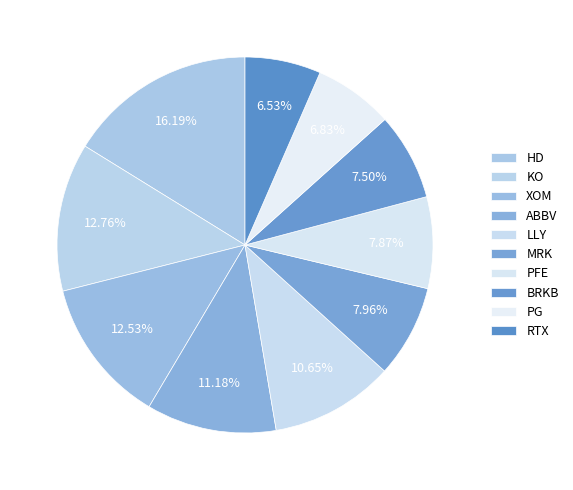

Which slice is the largest?

HD